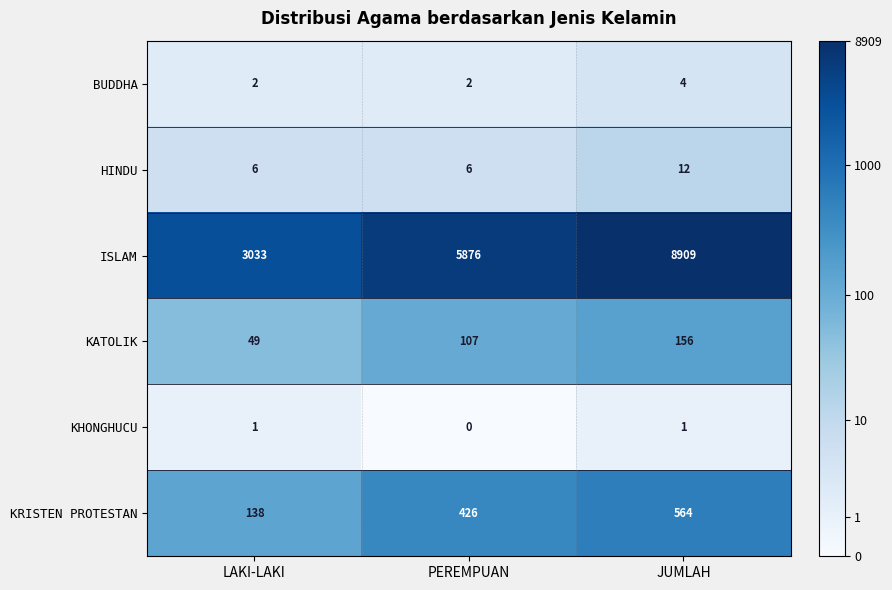

Reading left to right, list all the values displayed in this chart.

BUDDHA: 2	2	4
HINDU: 6	6	12
ISLAM: 3033	5876	8909
KATOLIK: 49	107	156
KHONGHUCU: 1	0	1
KRISTEN PROTESTAN: 138	426	564